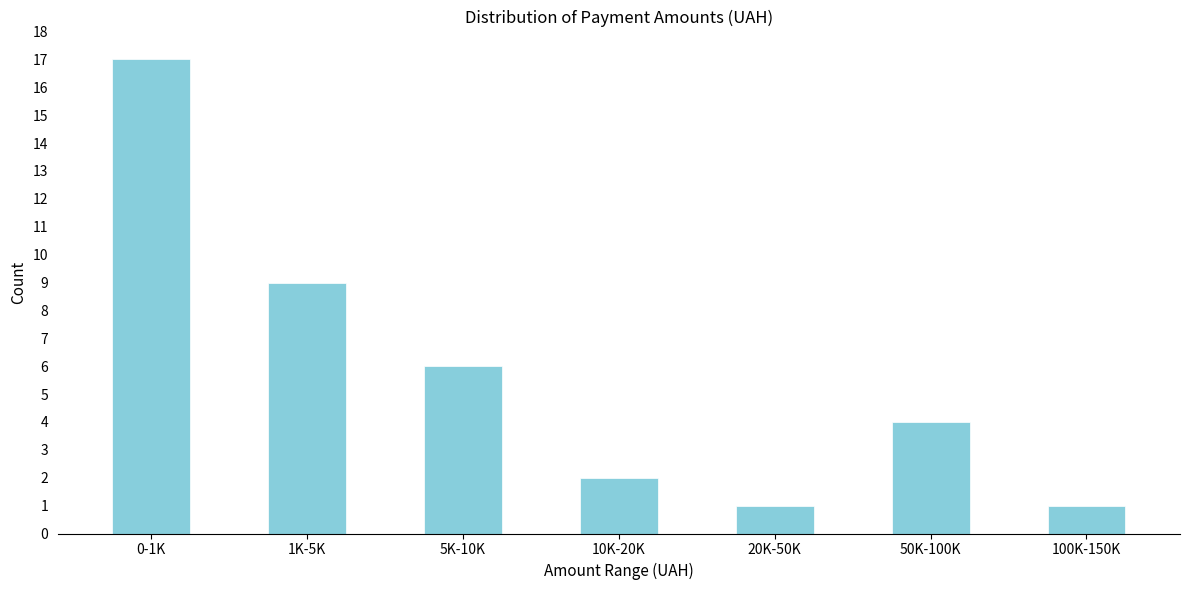

Reading right to left, transcribe all the data shown in this chart.

100K-150K=1	50K-100K=4	20K-50K=1	10K-20K=2	5K-10K=6	1K-5K=9	0-1K=17